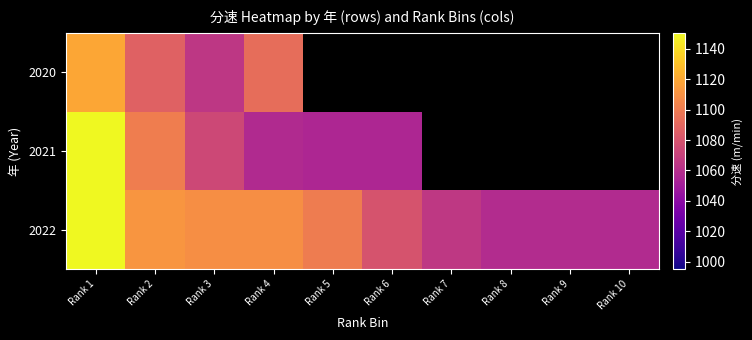

What is the smallest value displayed?

1055.2